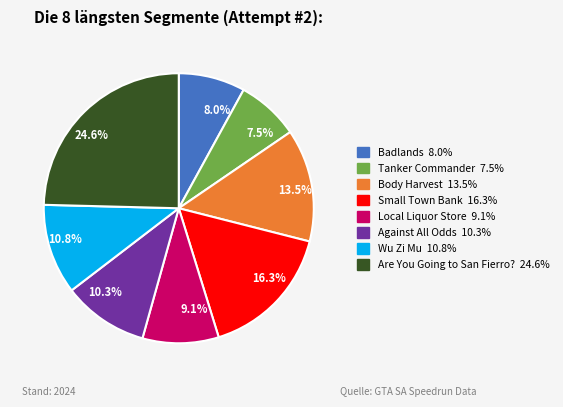

What percentage do 13.5% and 8.0% together represent?

21.5%